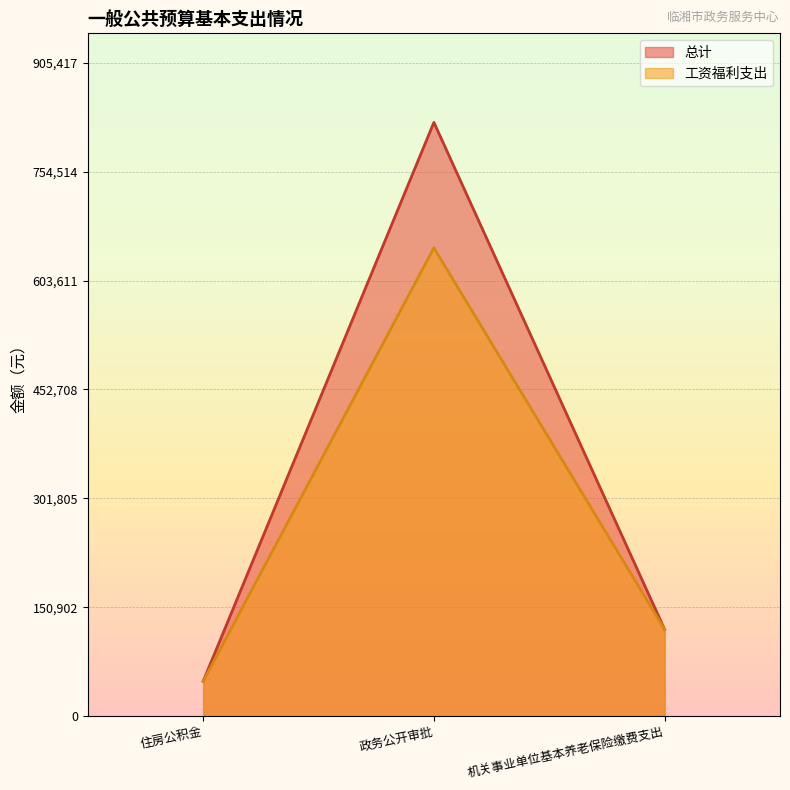

Rank the categories by 工资福利支出 value from lowest to highest.

住房公积金, 机关事业单位基本养老保险缴费支出, 政务公开审批